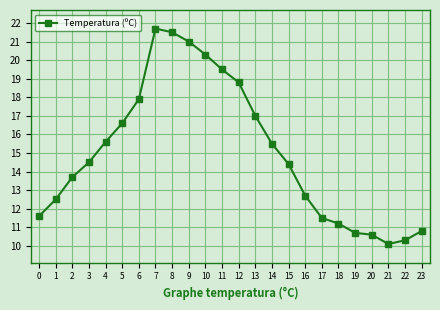

At which category does the chart reach its peak across all series?

7